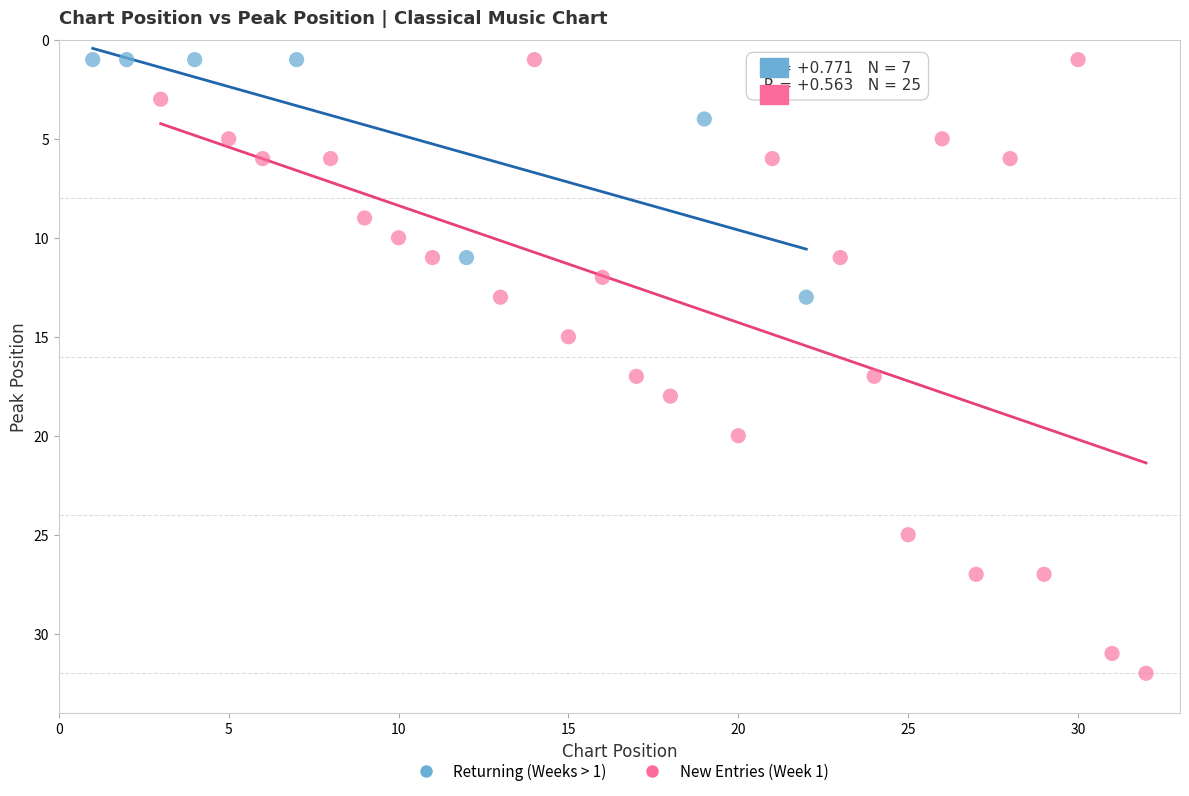

What are all the series names shown in the legend?

Returning (Weeks > 1), New Entries (Week 1)